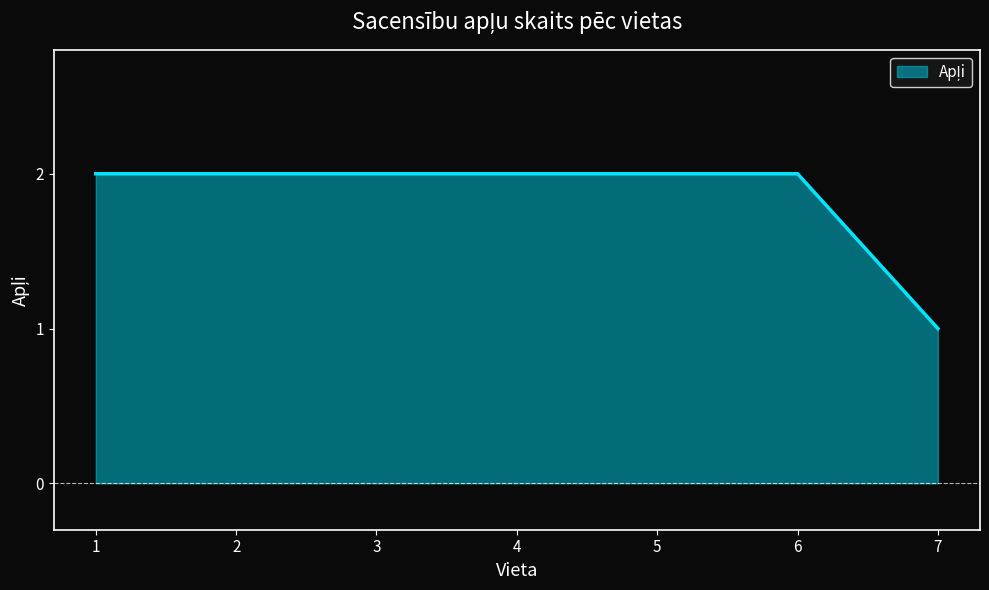

Which category has the lowest value across all series?

7